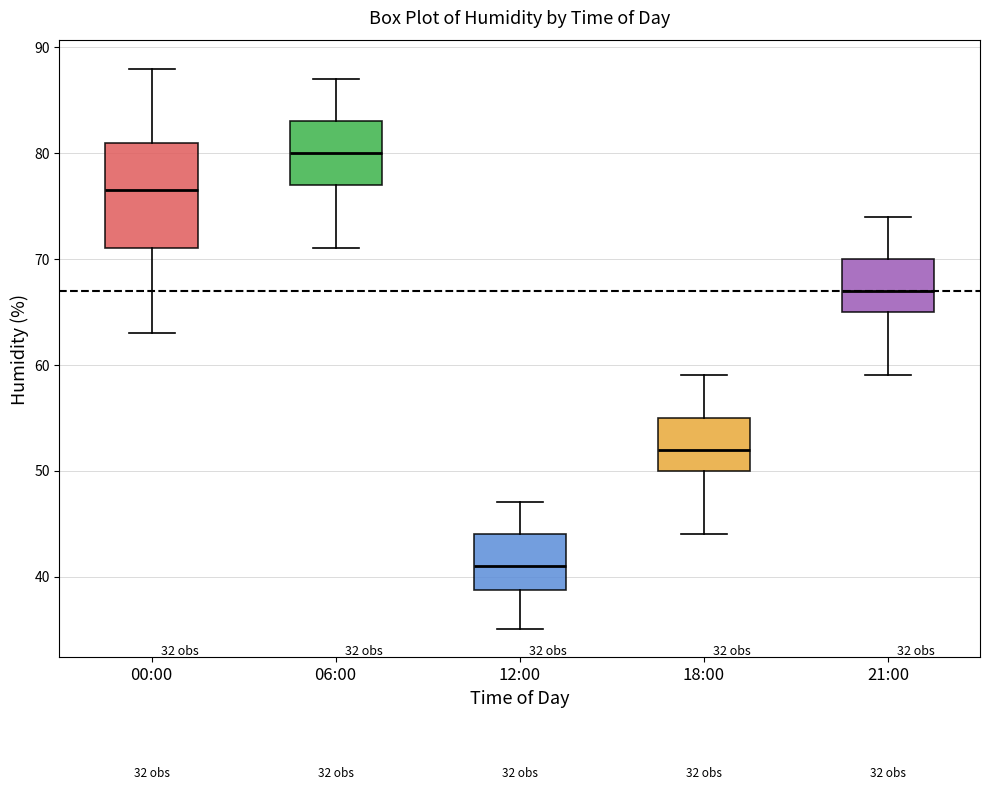

Which box has the lowest median line?

12:00